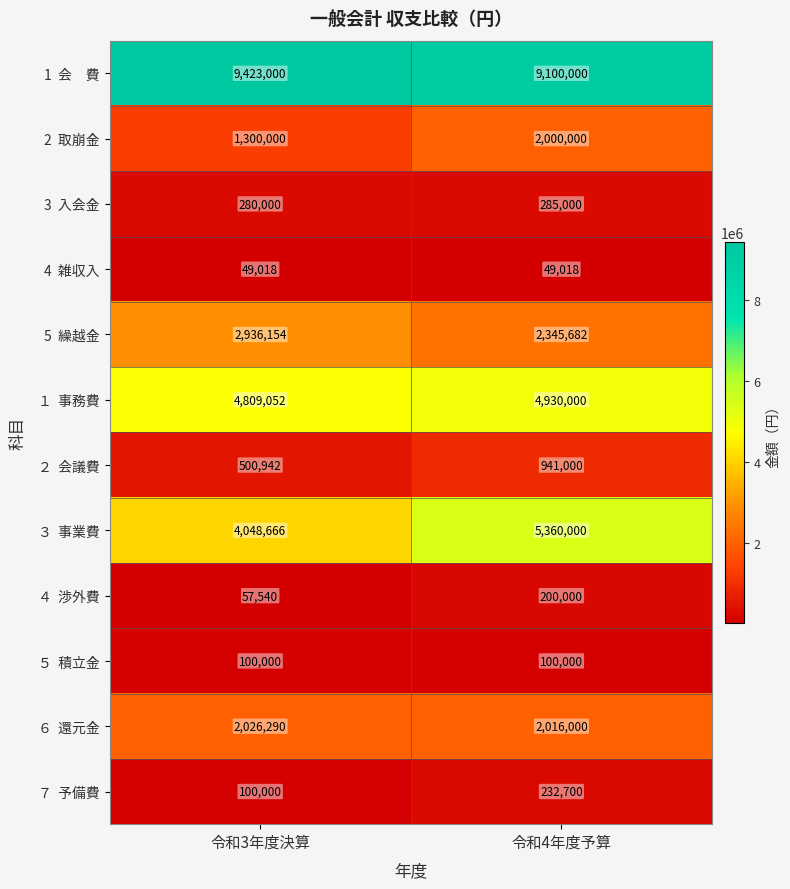

At how many categories does at least one series exceed 1916559?

2